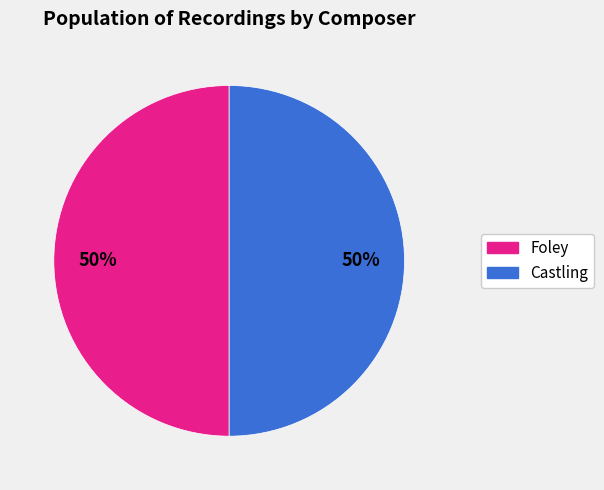

To the nearest percent, what is the average slice percentage?

50%